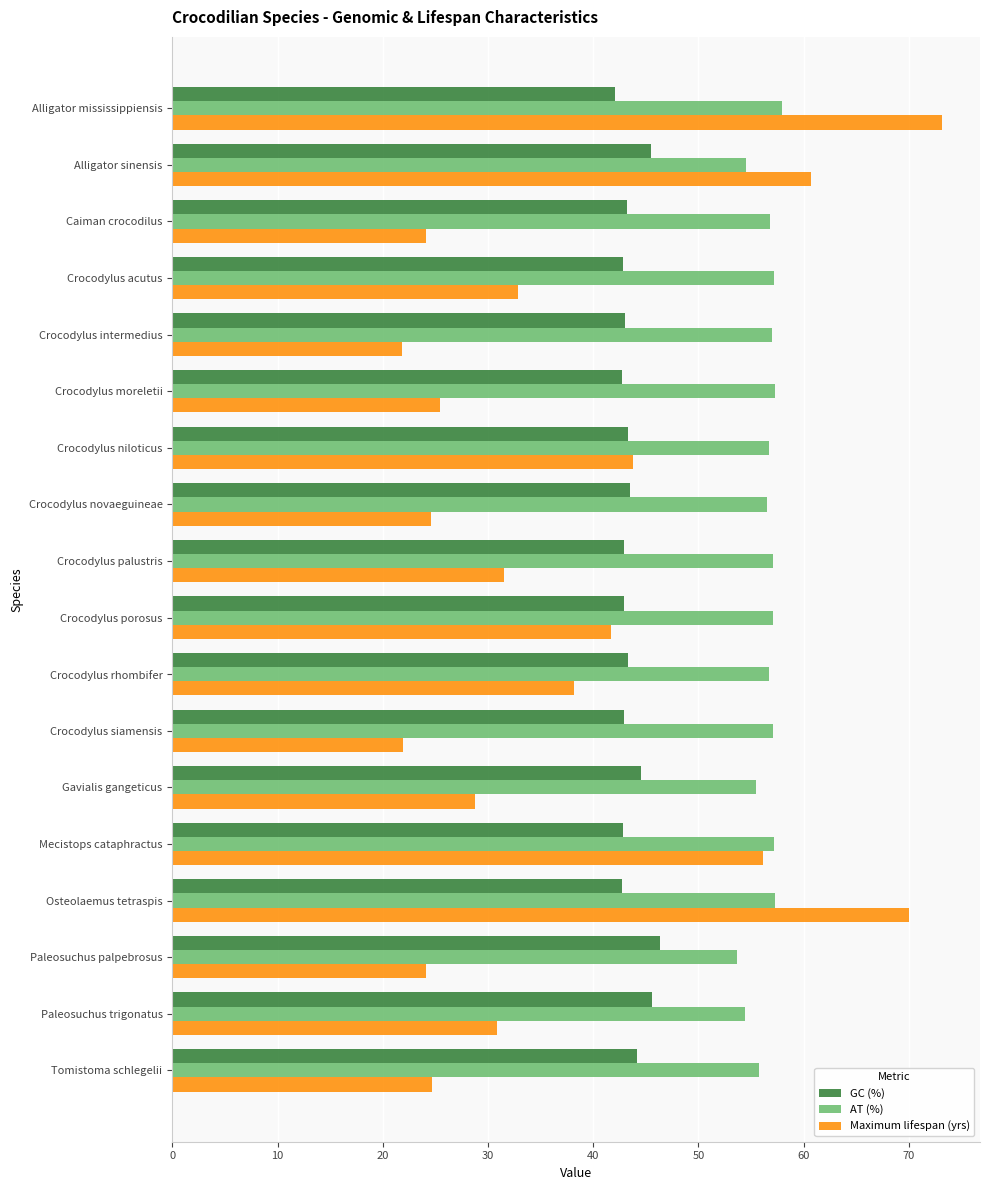

Is the value of Maximum lifespan (yrs) at Paleosuchus palpebrosus greater than the value of GC (%) at Gavialis gangeticus?

No